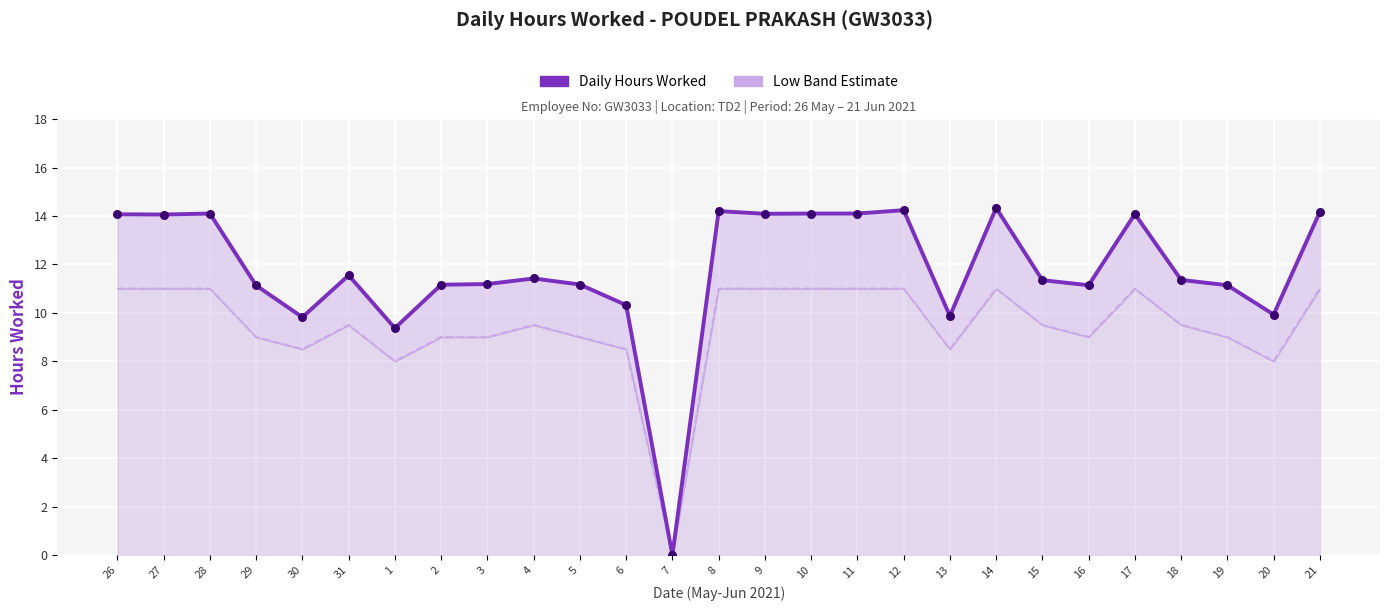

What is the total value across all series at 18?

20.9